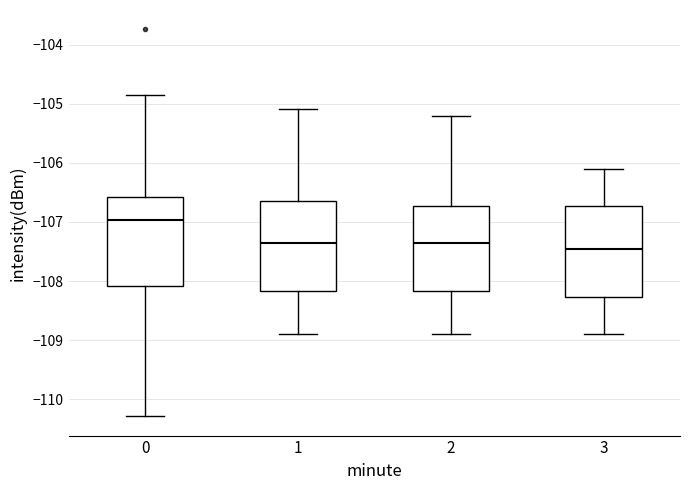

Reading left to right, read every box against the y-axis: the position of its median line, the range the box covers, and the ends of its whiskers. The values are not printed on the chart, so give them approximately, as read against the axis.

0: median -107.0, box -108.1 to -106.6, whiskers -110.3 to -104.9
1: median -107.3, box -108.2 to -106.7, whiskers -108.9 to -105.1
2: median -107.3, box -108.2 to -106.7, whiskers -108.9 to -105.2
3: median -107.4, box -108.3 to -106.7, whiskers -108.9 to -106.1